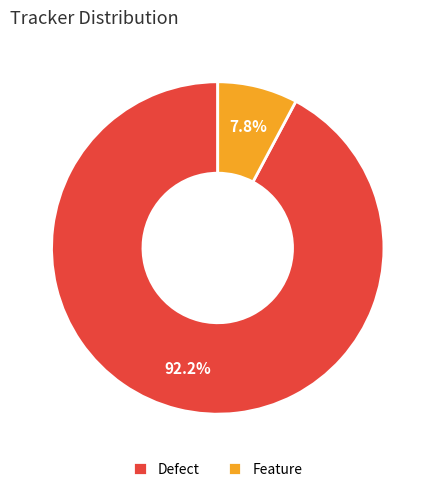

Which category has the smallest portion of the pie?

Feature